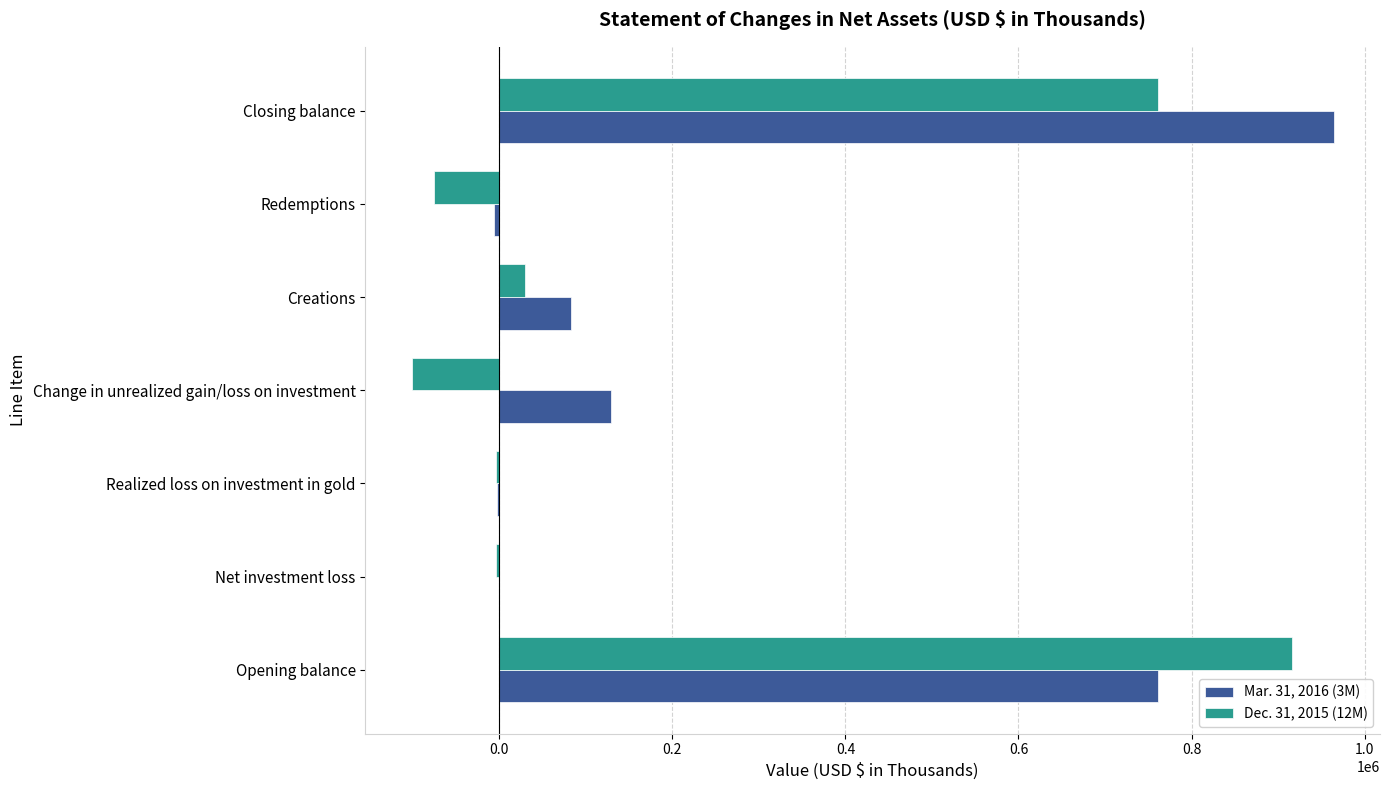

How many data points does each series have?

7